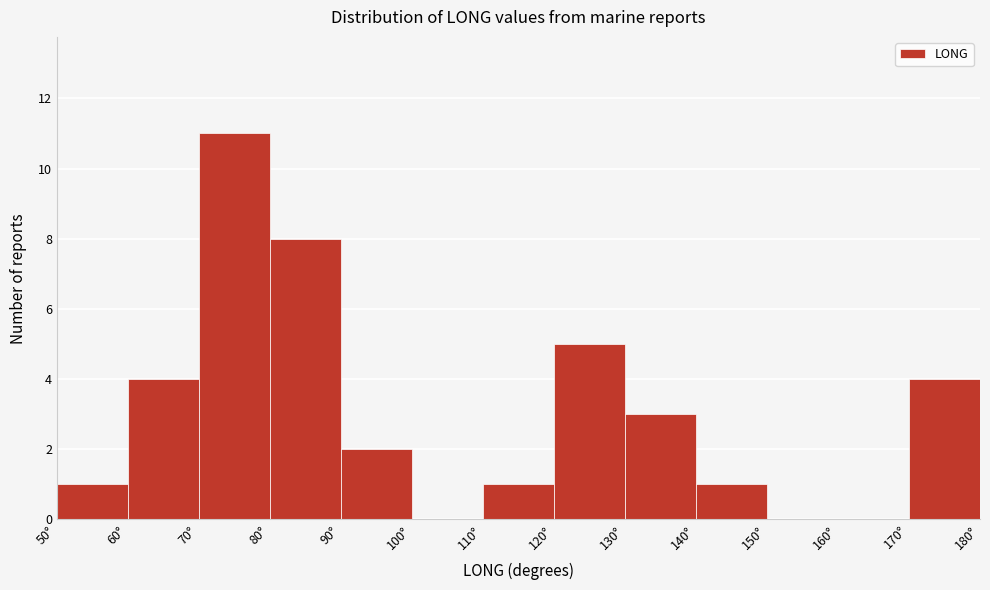

How tall is the bar that spans 140 to 150 on the x-axis? The values are not printed on the chart, so give them approximately, as read against the axis.

1